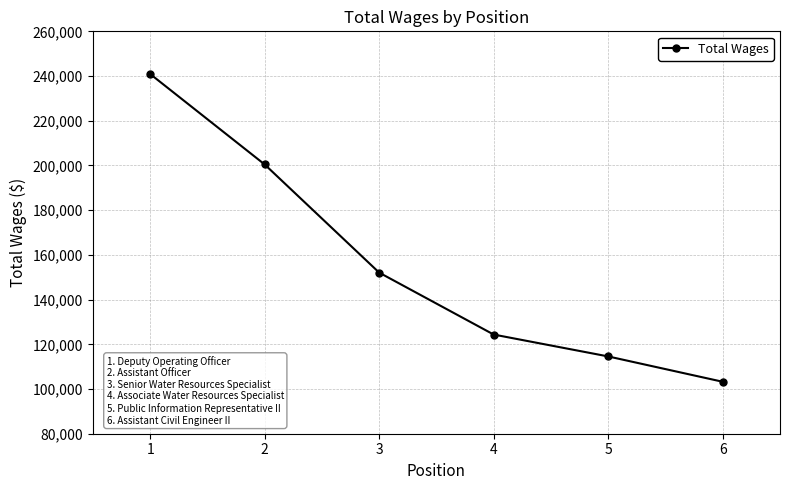

What is the value of the 1st point from the left?

240922